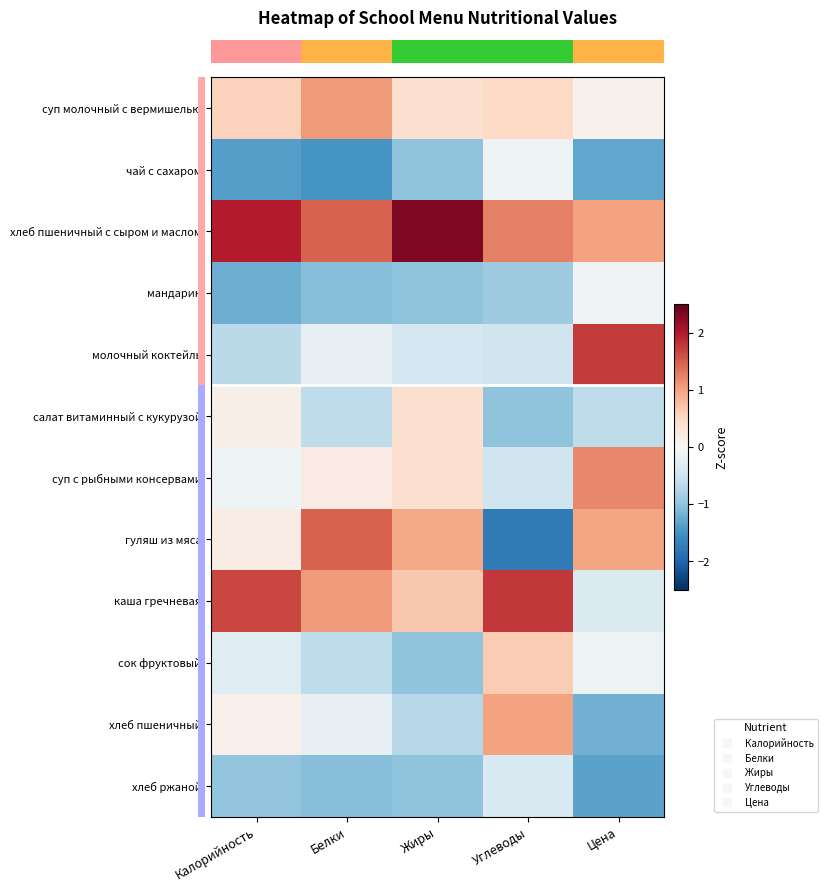

Which has a higher value, Калорийность or Углеводы?

Калорийность